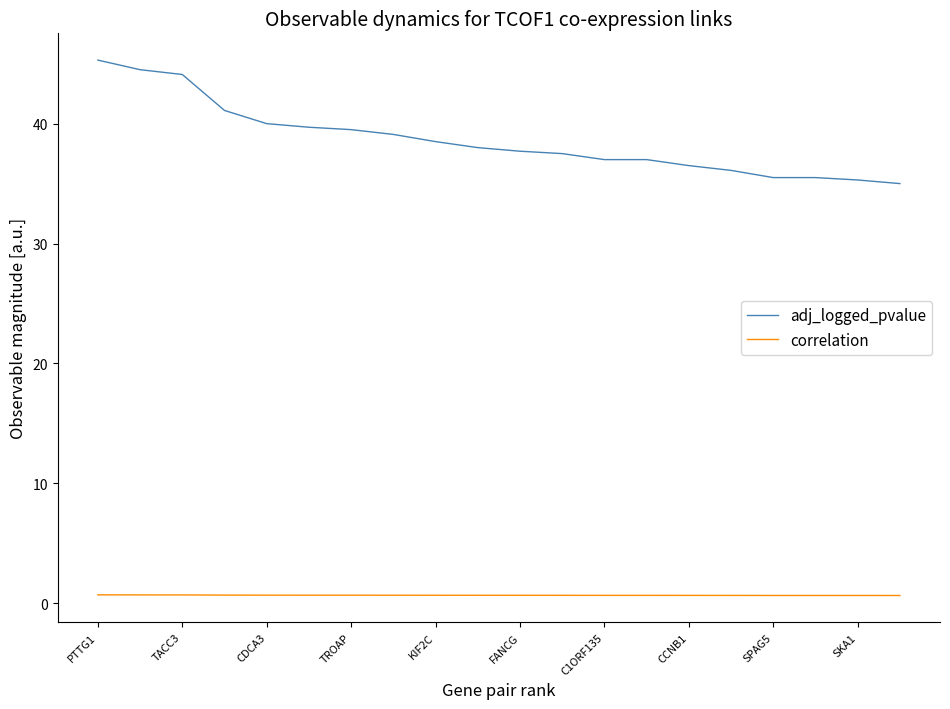

What is the minimum value for adj_logged_pvalue?

35.0